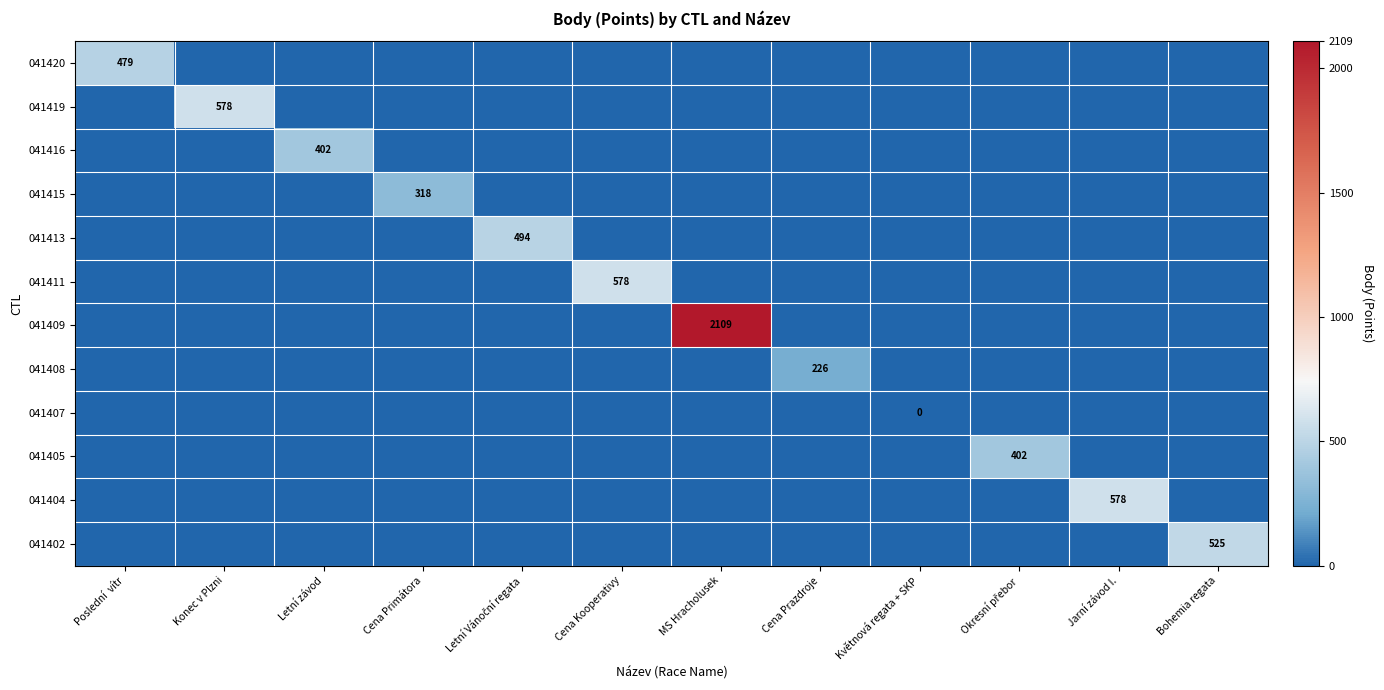

At which category is the sum across all series the highest?

MS Hracholusek